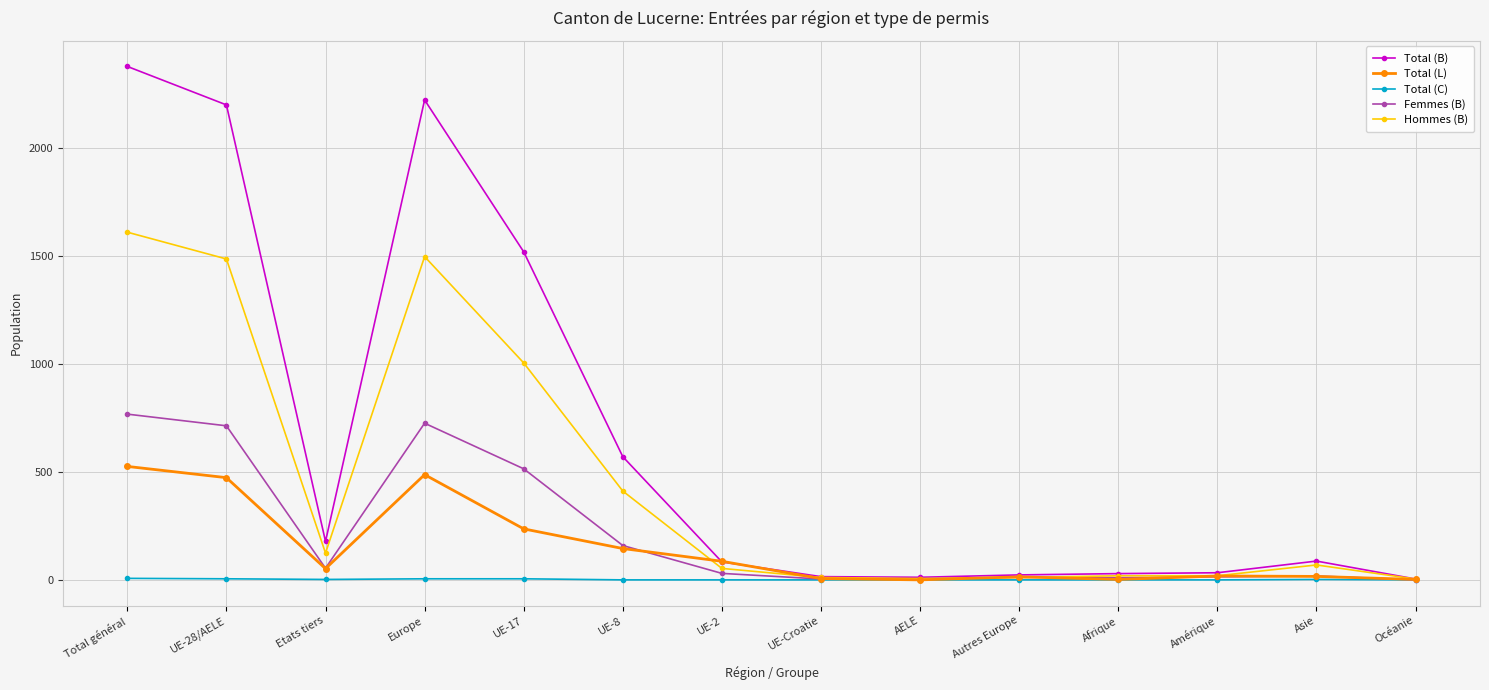

What is the difference between the maximum and minimum values in the Total (B) series?

2372